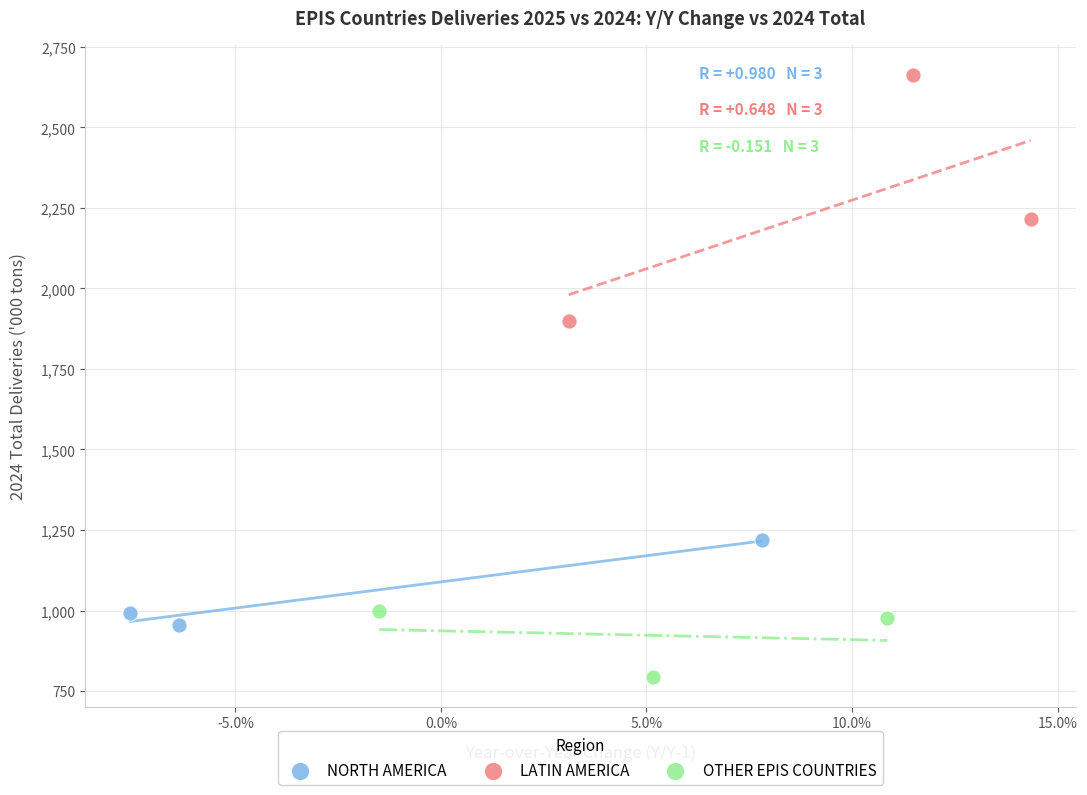

Which series reaches the minimum Y coordinate?

OTHER EPIS COUNTRIES